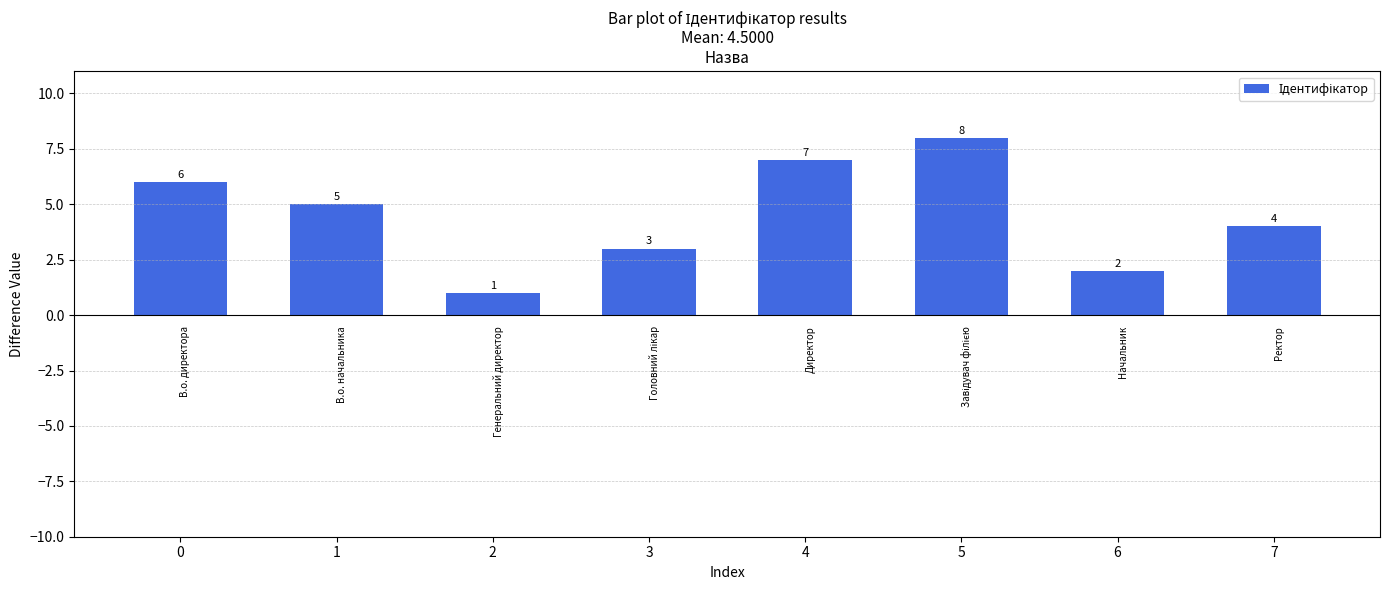

What is the difference between the maximum and minimum values?

7